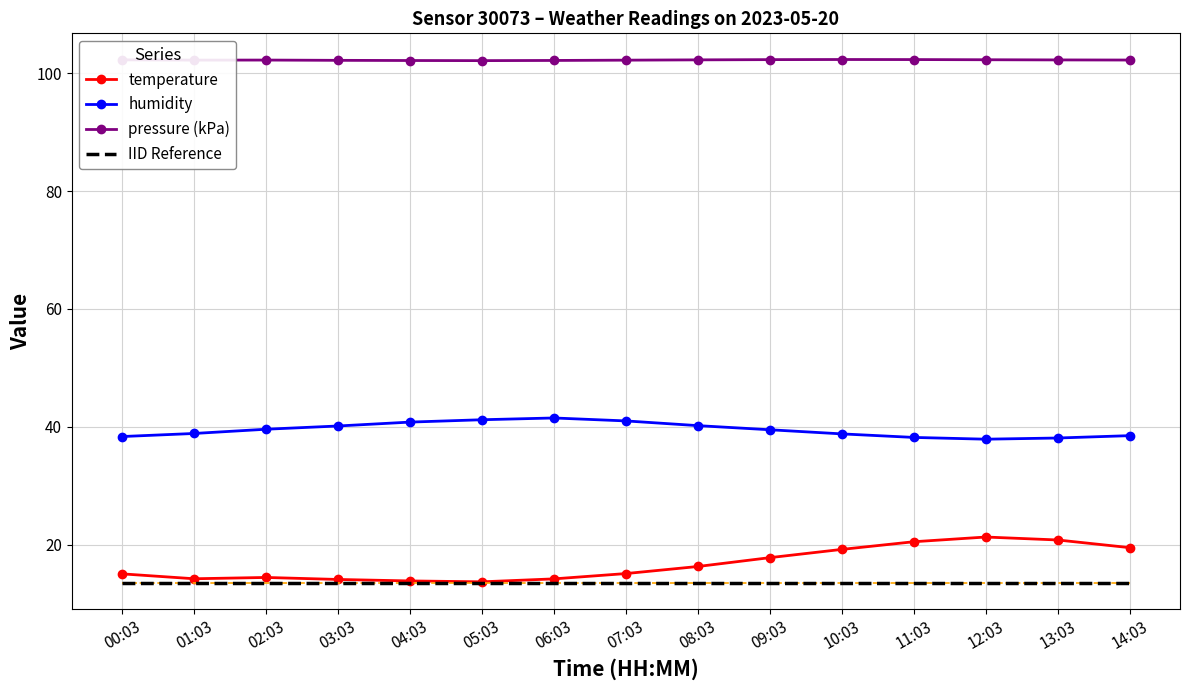

What position from the right is 10:03?

5